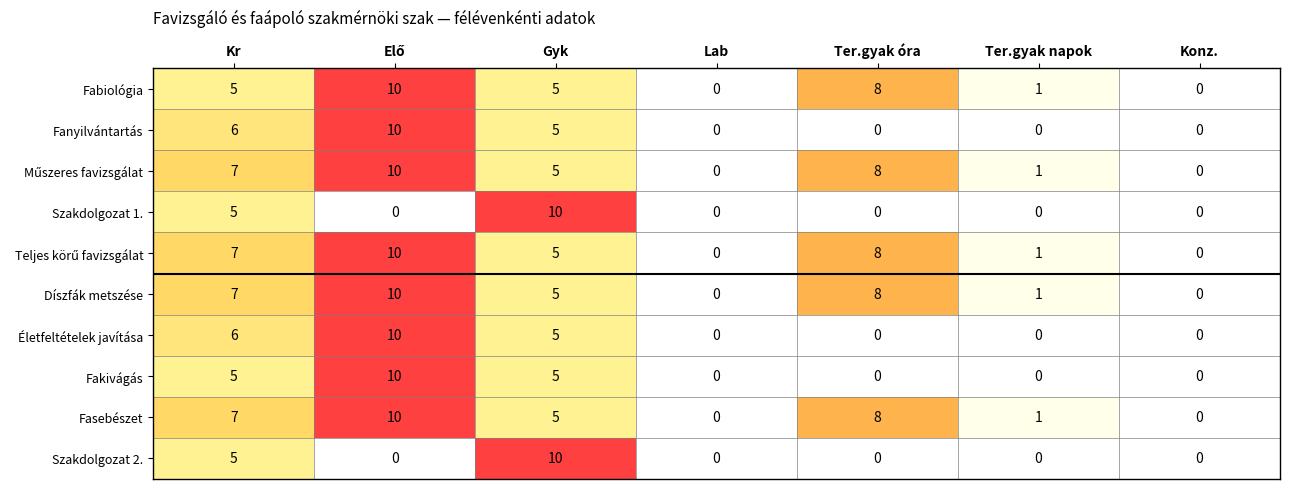

Count the Szakdolgozat 2. values in the range 0 to 5.

6